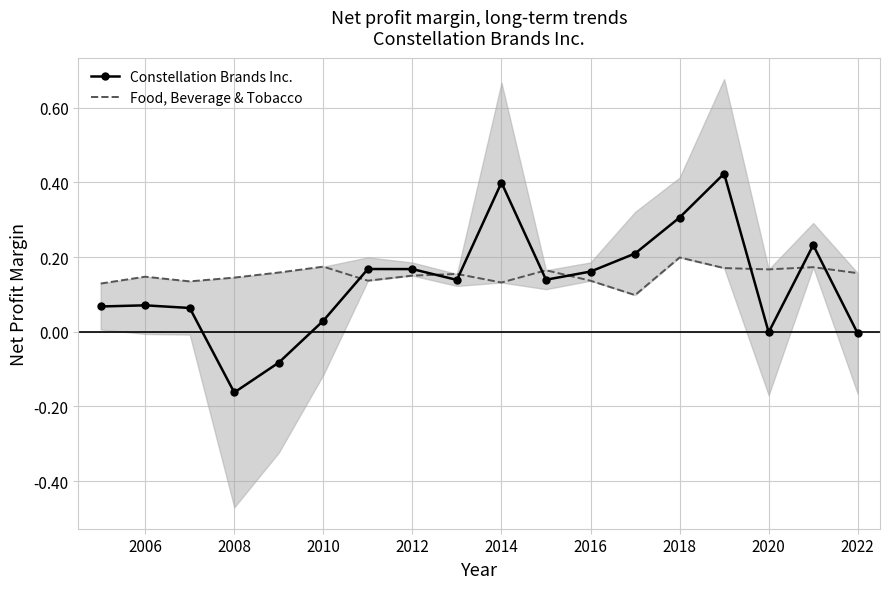

Which series has the largest total across all categories?

Food, Beverage & Tobacco